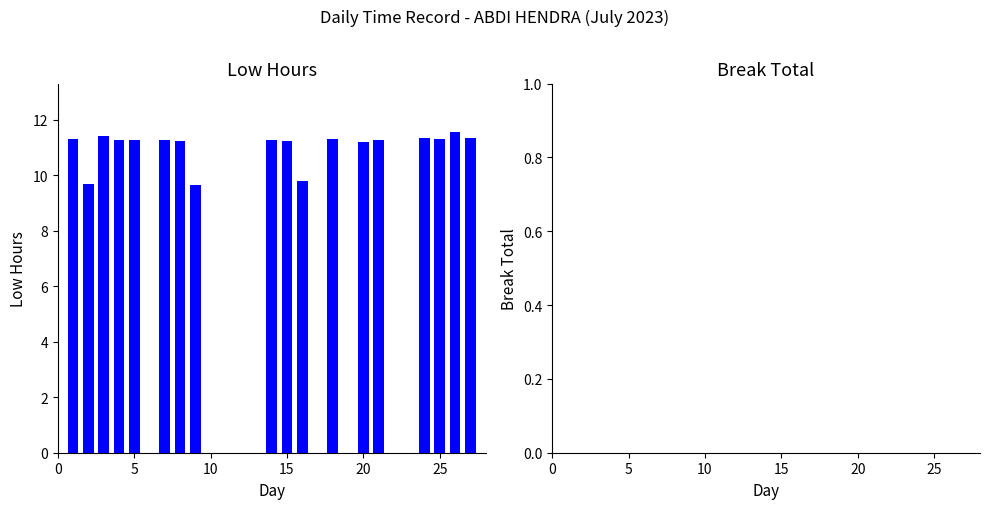

Reading left to right, extract all data points from this chart.

Low: 11.3	9.7	11.4	11.3	11.3	0.0	11.3	11.2	9.7	0.0	0.0	0.0	0.0	11.3	11.2	9.8	0.0	11.3	0.0	11.2	11.3	0.0	0.0	11.3	11.3	11.6	11.3
Break_Total: 0.0	0.0	0.0	0.0	0.0	0.0	0.0	0.0	0.0	0.0	0.0	0.0	0.0	0.0	0.0	0.0	0.0	0.0	0.0	0.0	0.0	0.0	0.0	0.0	0.0	0.0	0.0